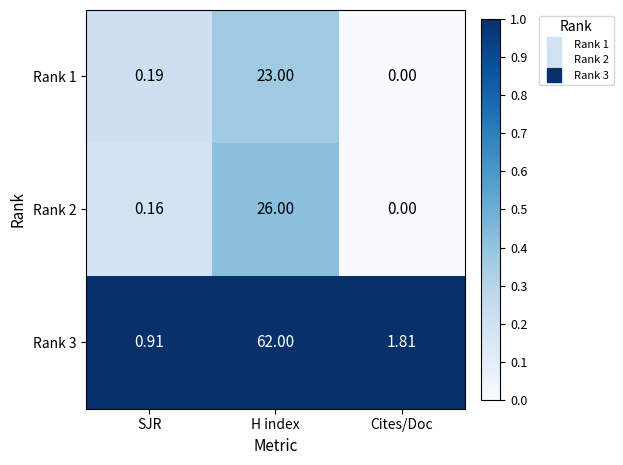

At which category is the sum across all series the highest?

H index